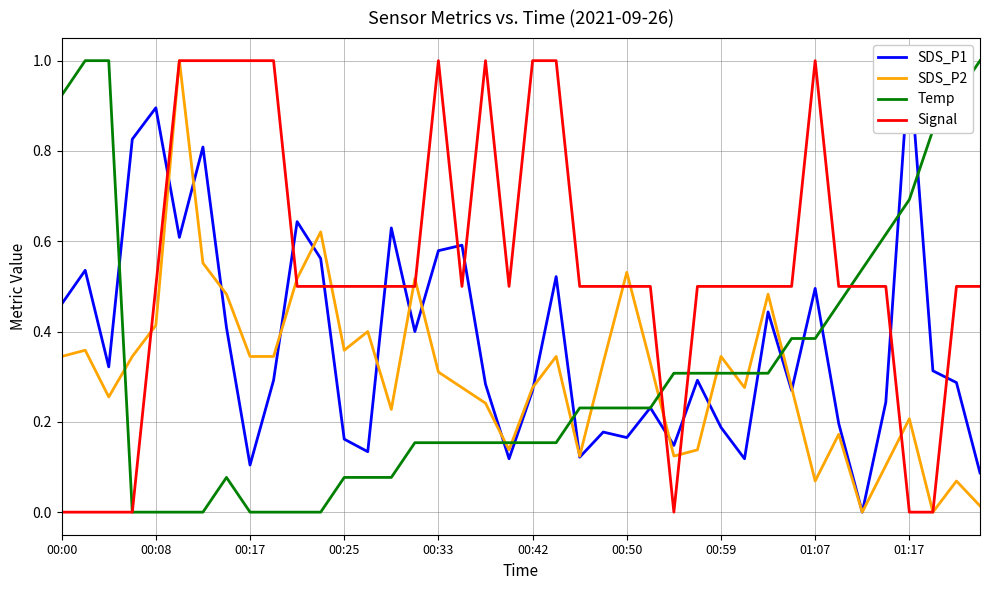

Between 01:07 and 10, which is larger?

10